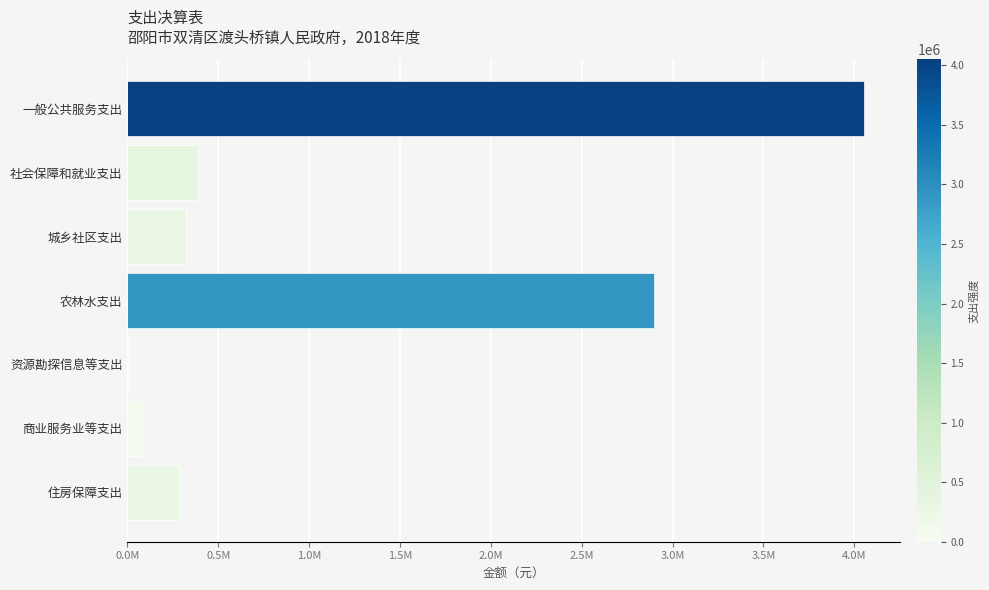

What are all the series names shown in the legend?

本年支出合计, 基本支出, 项目支出, 上缴上级支出